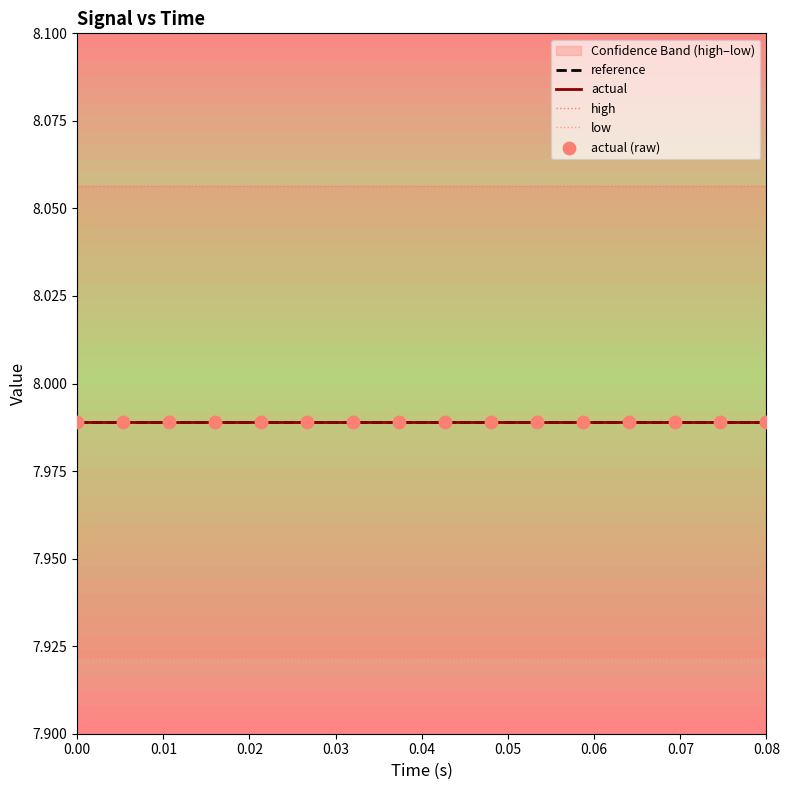

Which series contains the lowest Y value?

low